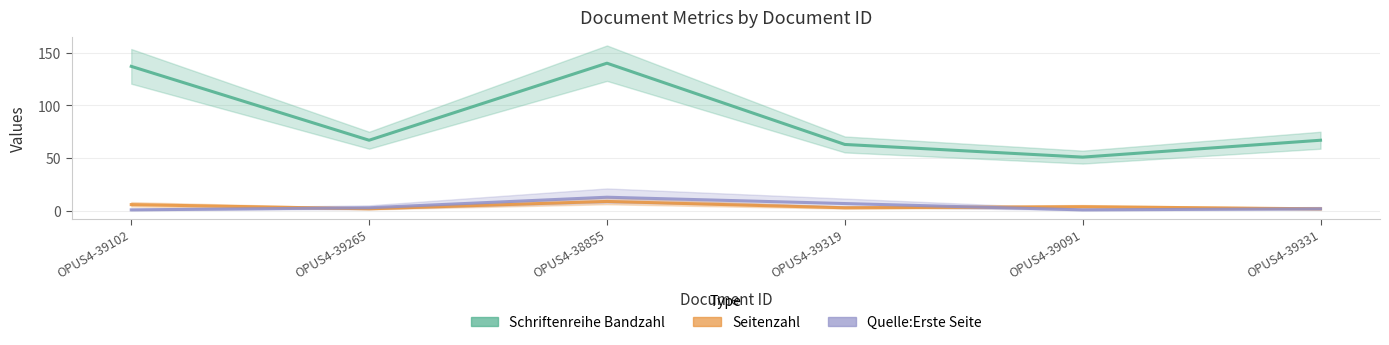

Does the chart display data point markers on the line(s)?

No